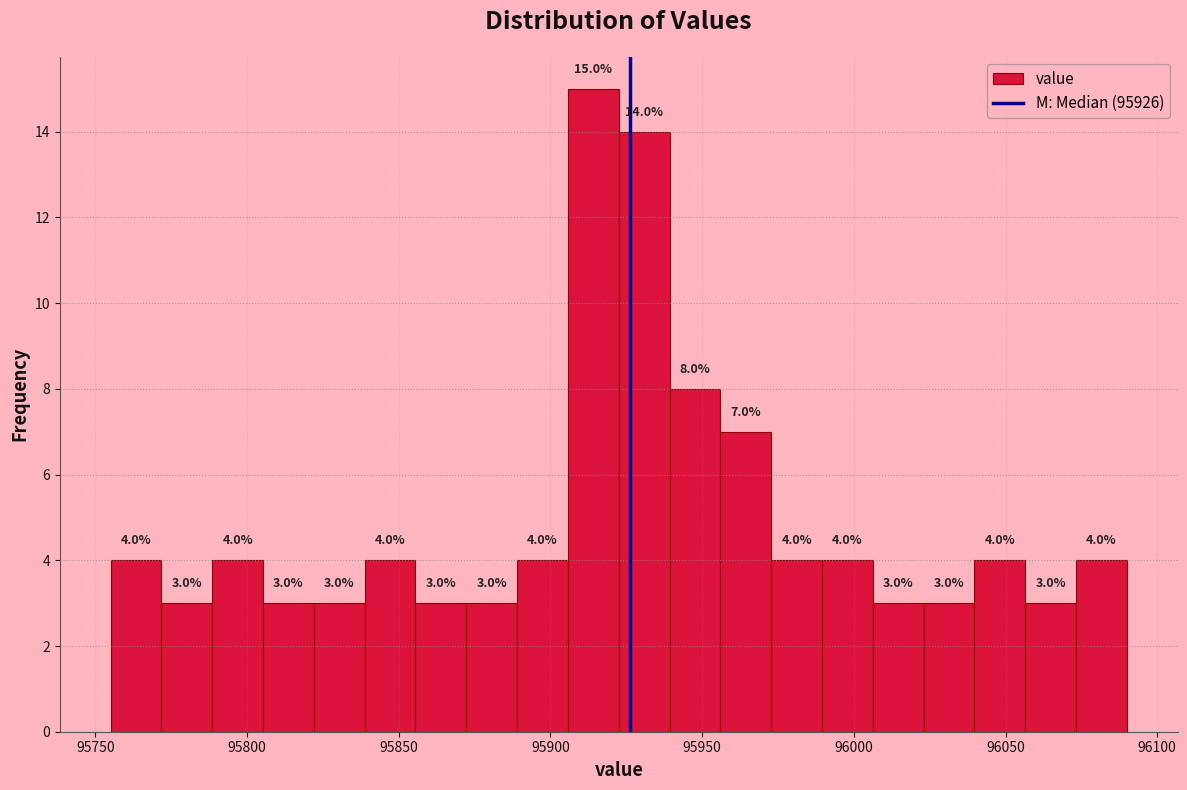

Read against the x-axis, roughly where is the centre of the tallest bar?

95915